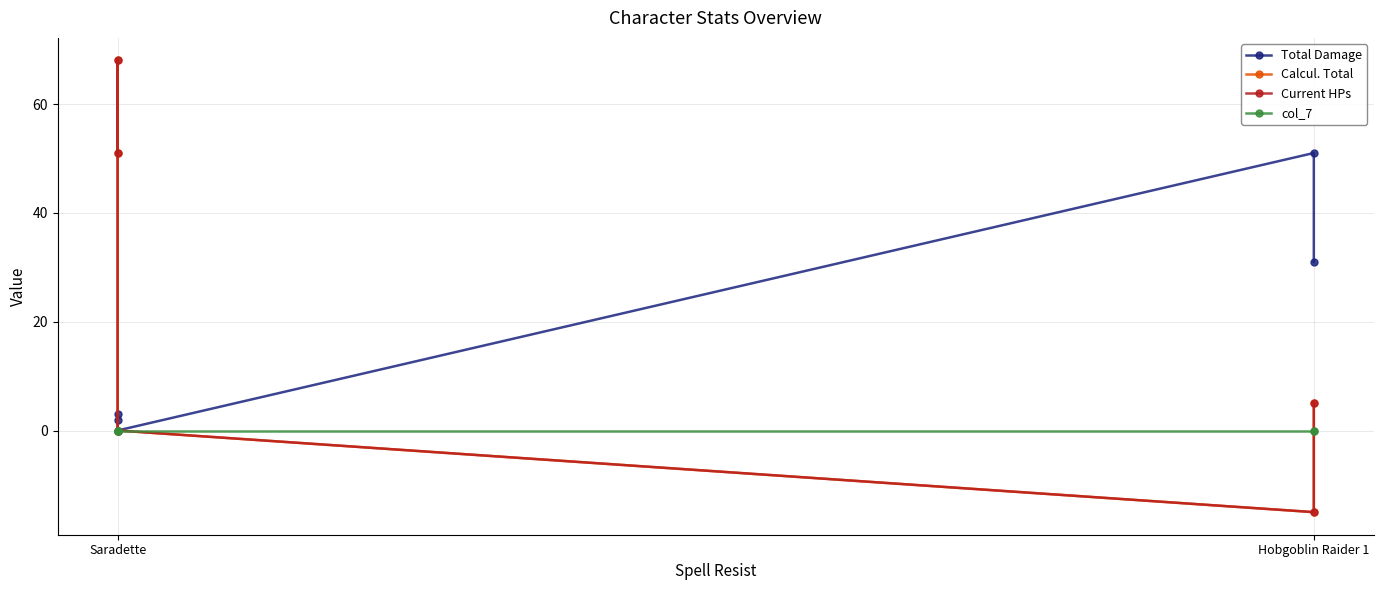

Between Hobgoblin Raider 1 and 2, which series saw the biggest shift?

Calcul. Total